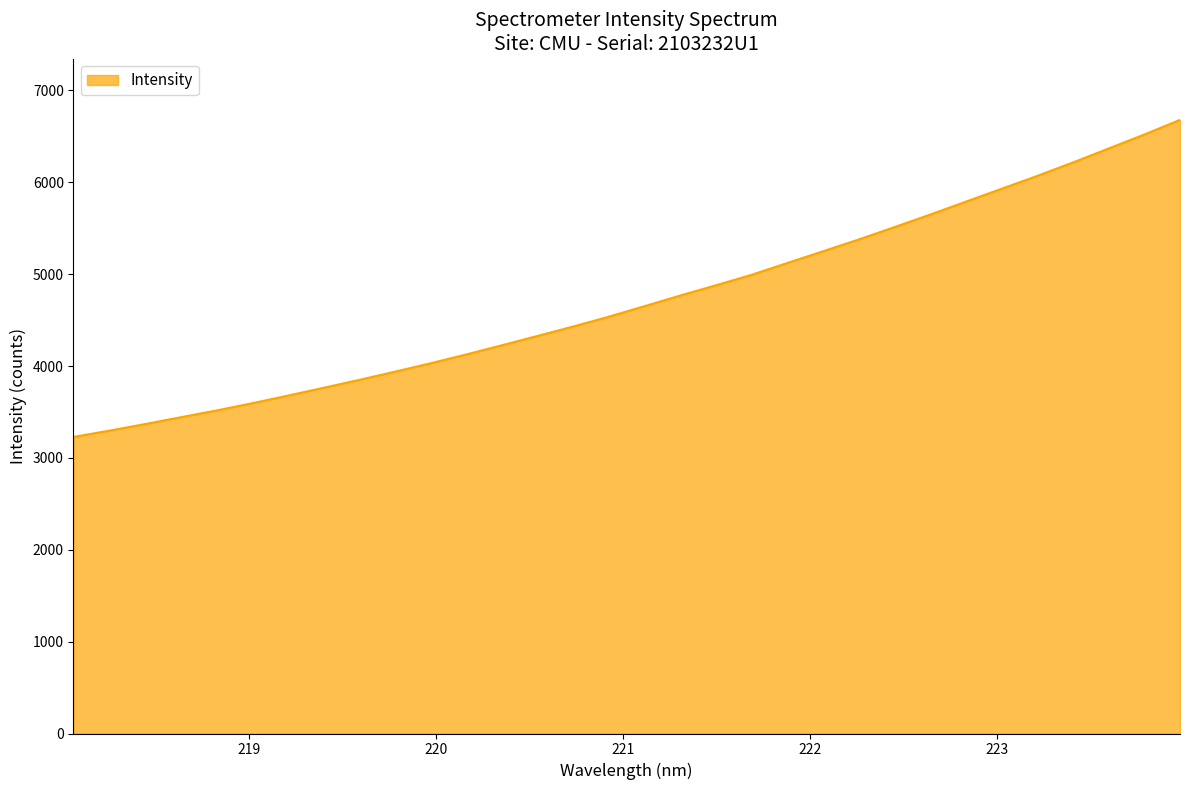

Count the number of data series in this chart.

1